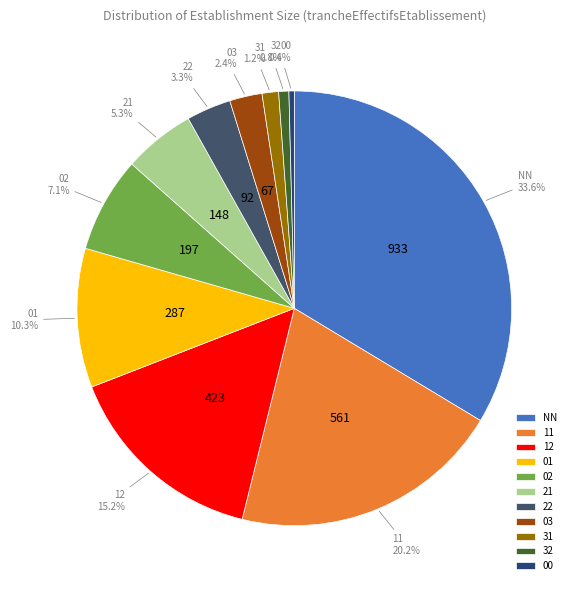

Is it true that 32 is 12% of the pie?

False